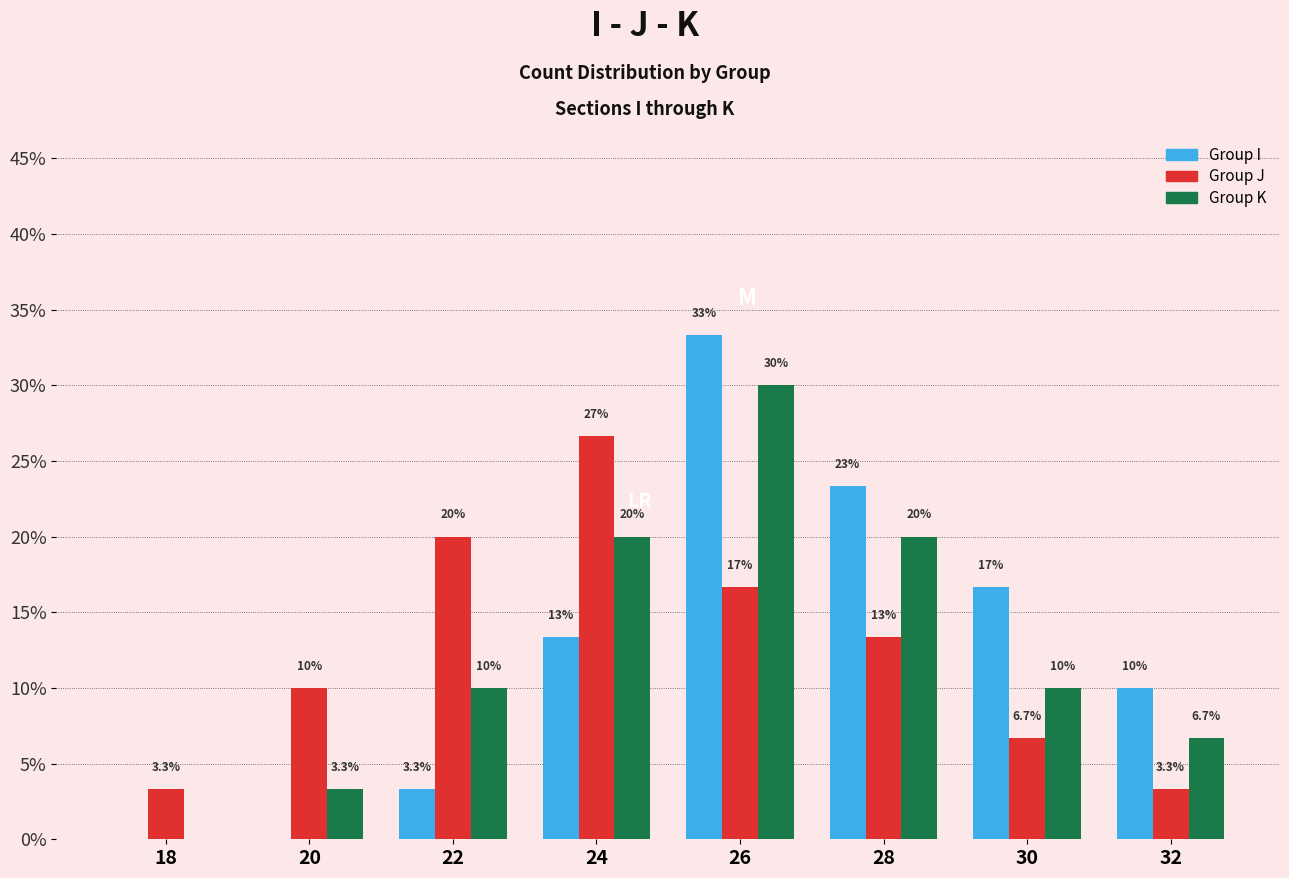

Which series has the largest range (max minus min)?

Group I